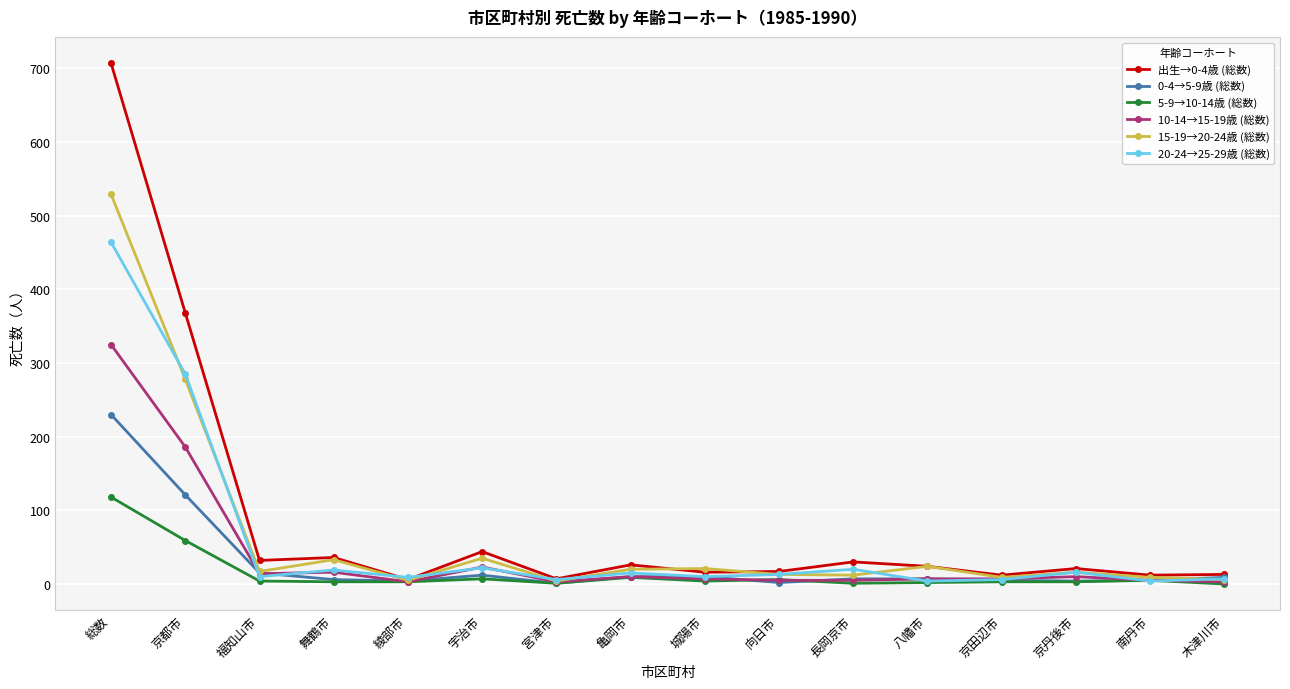

What is the sum of all 出生→0-4歳 (総数) values?

1371